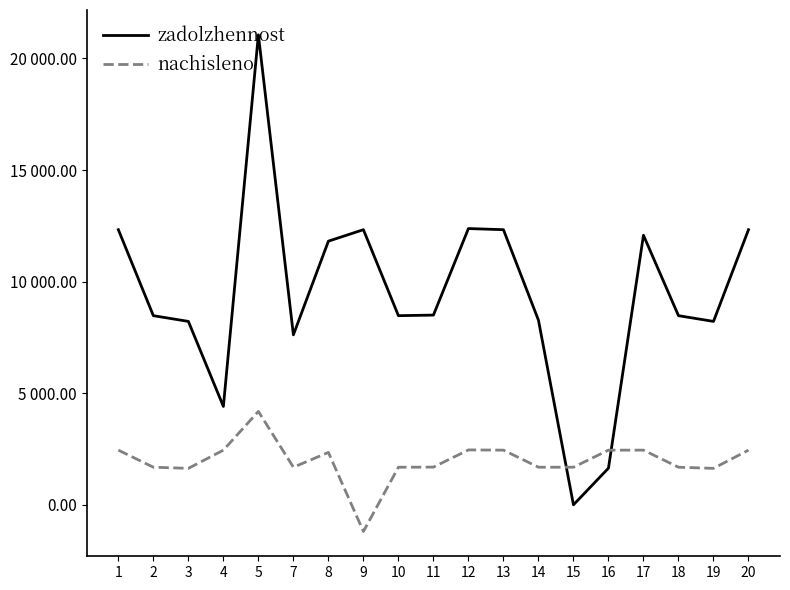

True or false: nachisleno and zadolzhennost intersect in this chart.

True